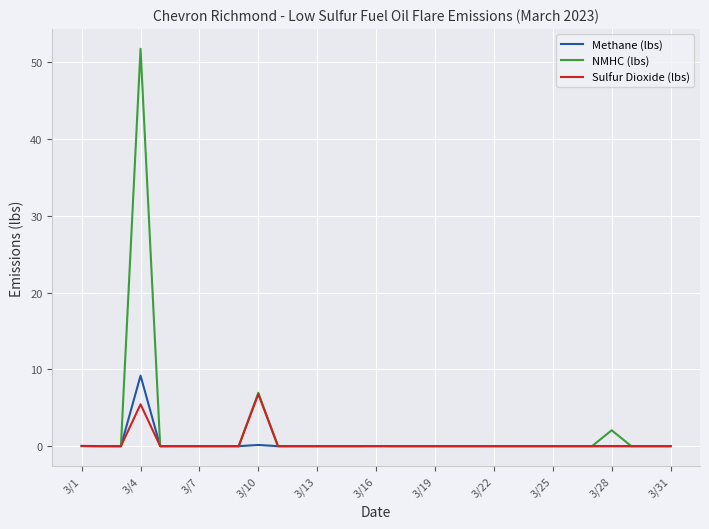

What are all the series names shown in the legend?

Methane (lbs), NMHC (lbs), Sulfur Dioxide (lbs)